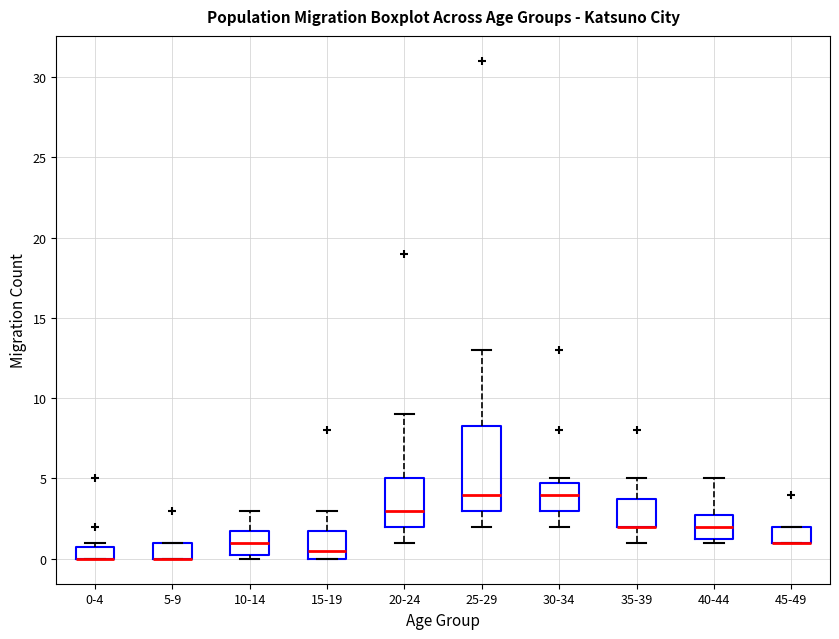

Comparing the boxes themselves (not the whiskers), which one is the tallest?

25-29